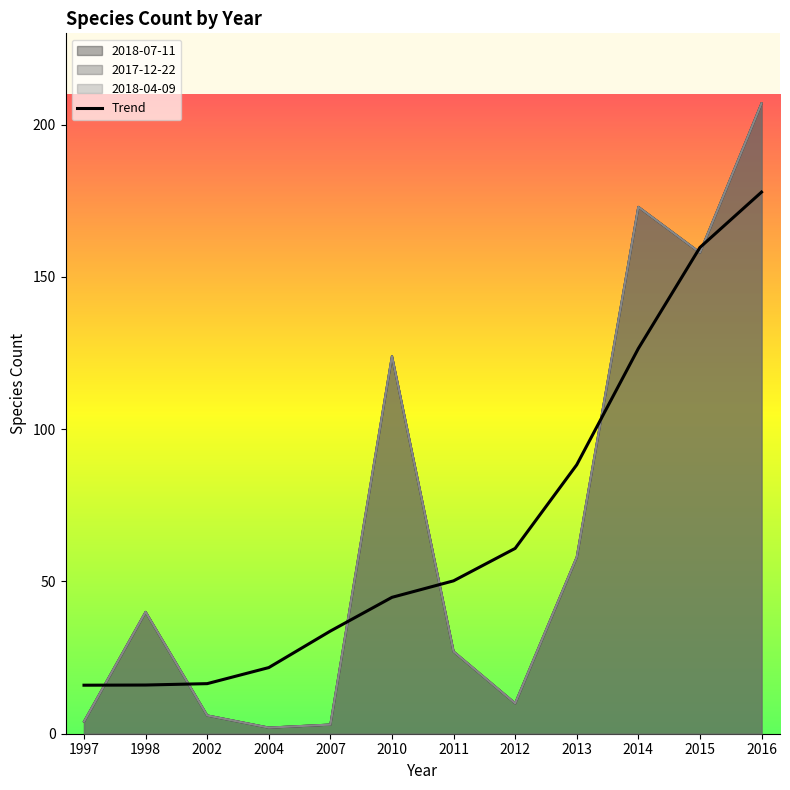

True or false: the data shows 33.7 at 2007.

True